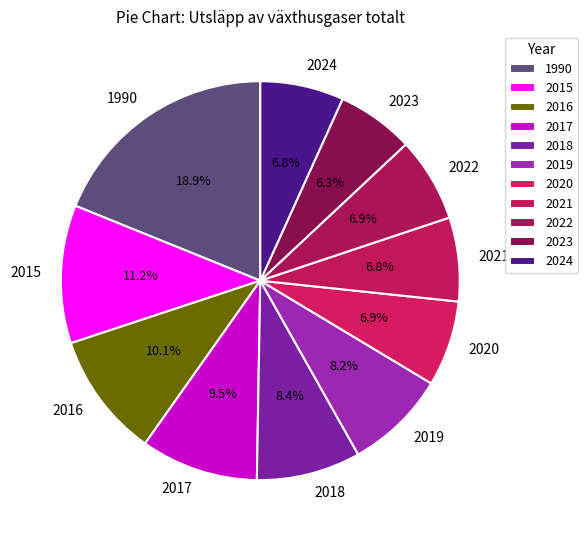

To the nearest percent, what portion does 2020 represent?

7%